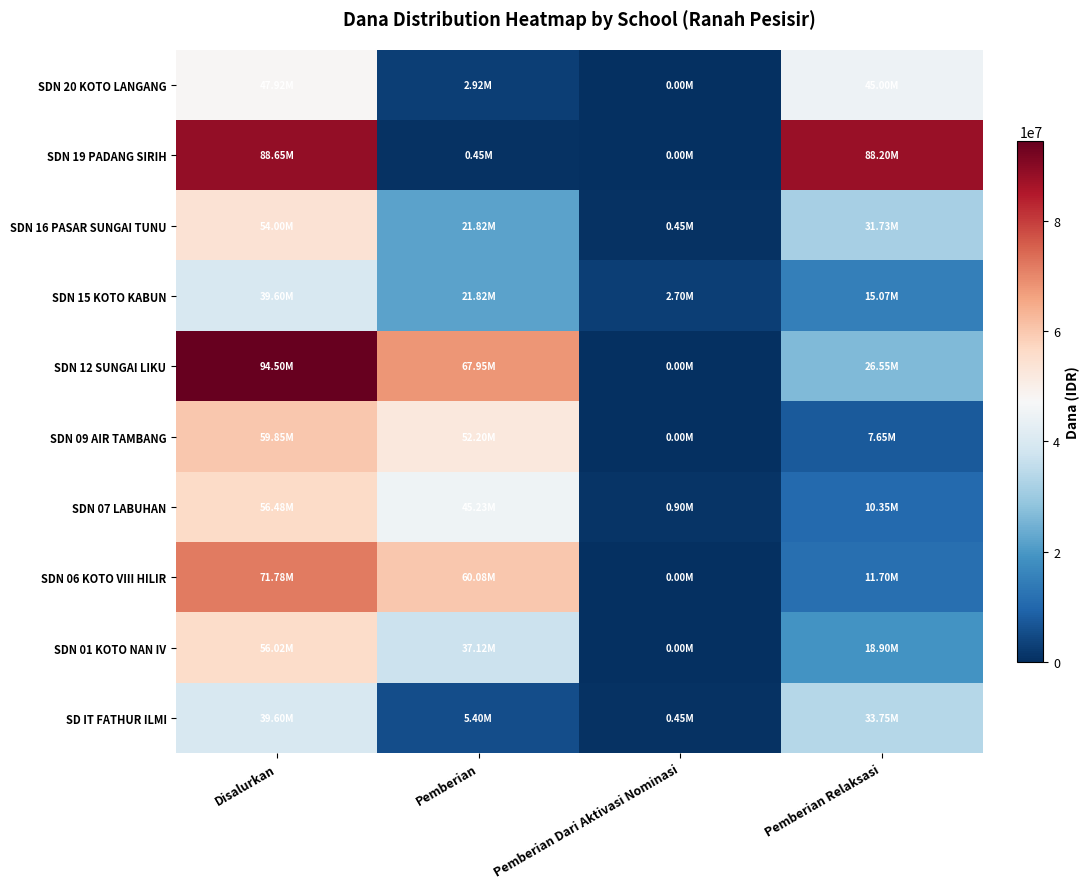

At how many categories does at least one series exceed 41728736?

3